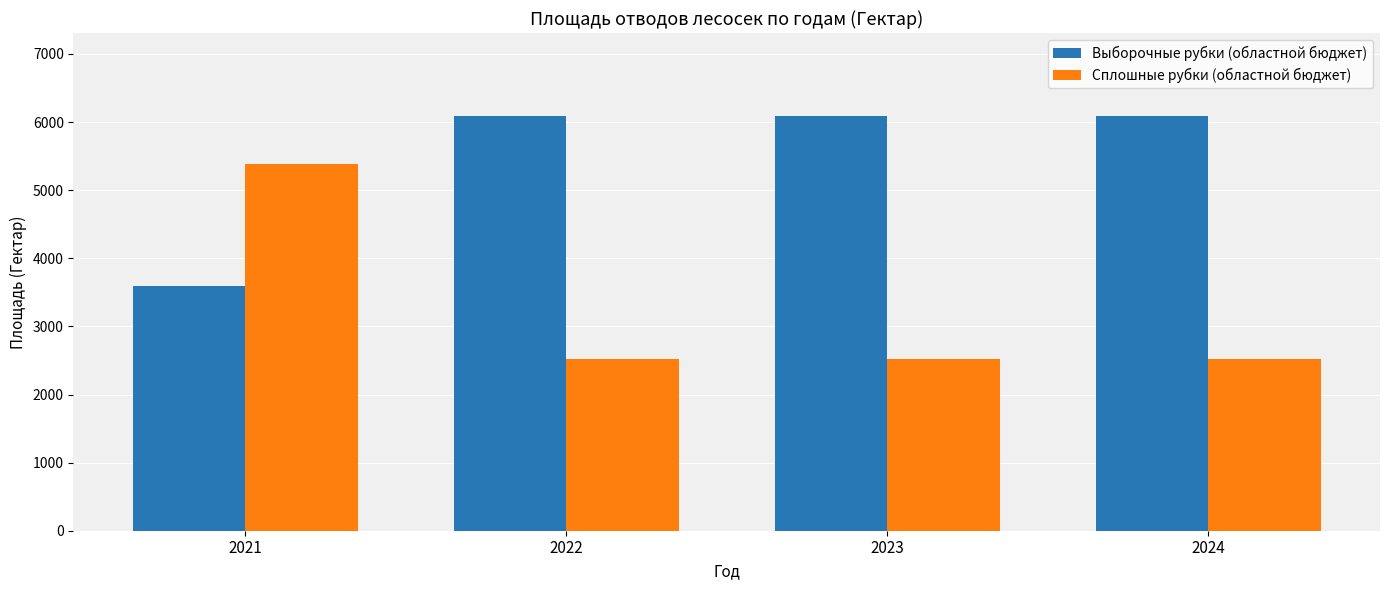

Reading right to left, transcribe all the data shown in this chart.

Выборочные рубки (областной бюджет): 6089.7	6089.7	6089.7	3587.4
Сплошные рубки (областной бюджет): 2525.0	2525.0	2525.0	5386.5